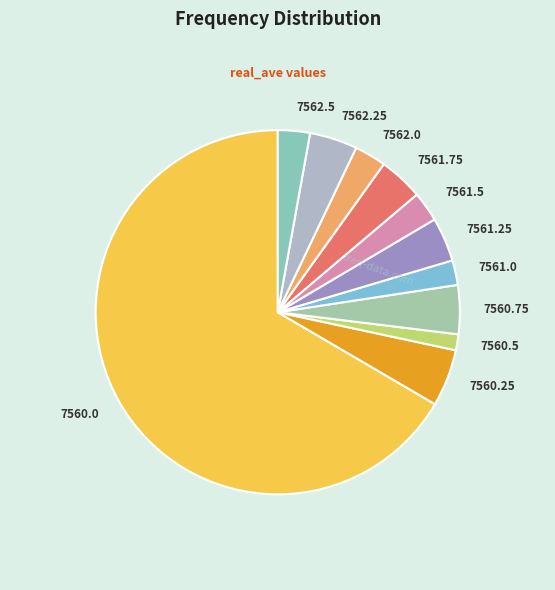

Do 7560.5 and 7561.75 together represent more than half of the pie?

No